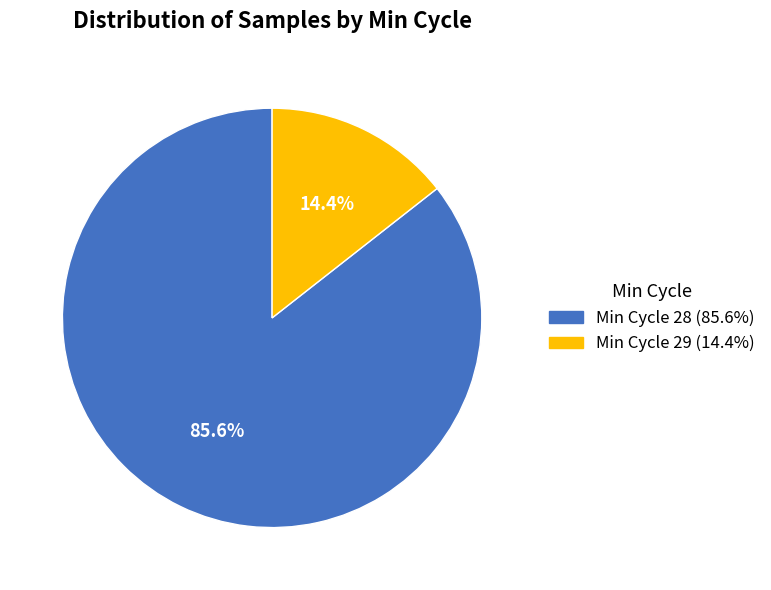

Is there a majority slice in this chart?

Yes